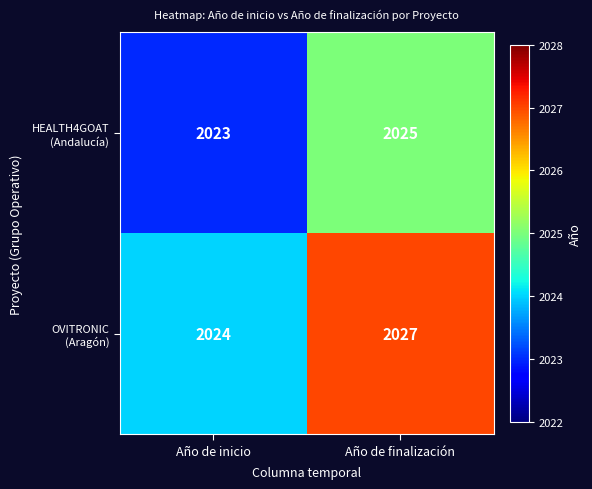

What is the total value across all series at Año de inicio?

4047